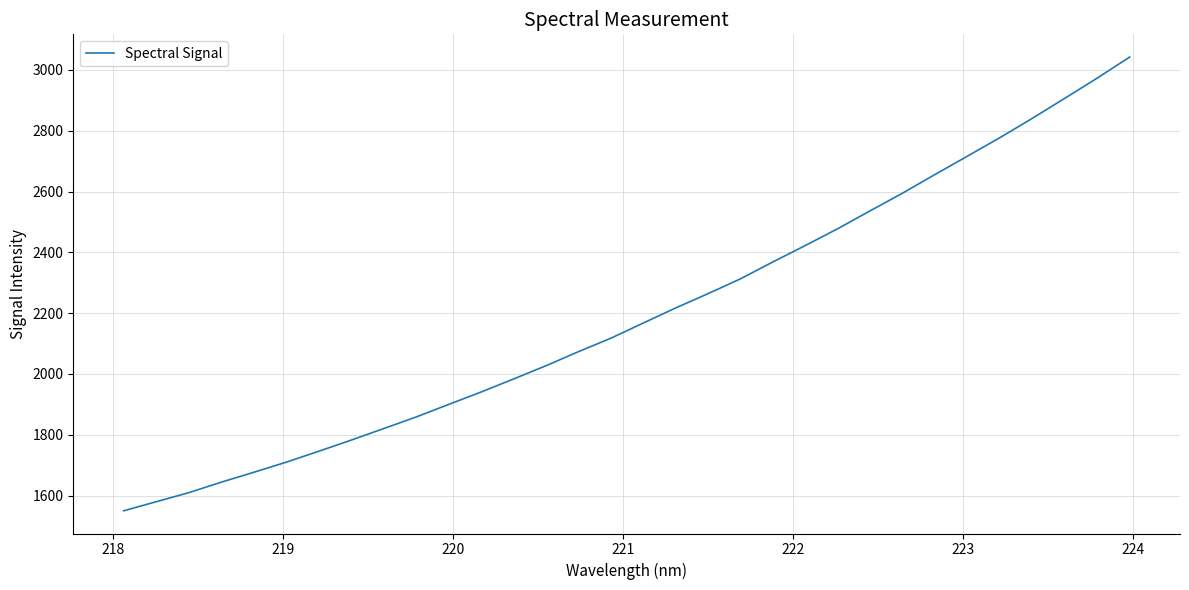

What is the smallest value displayed?

1550.1